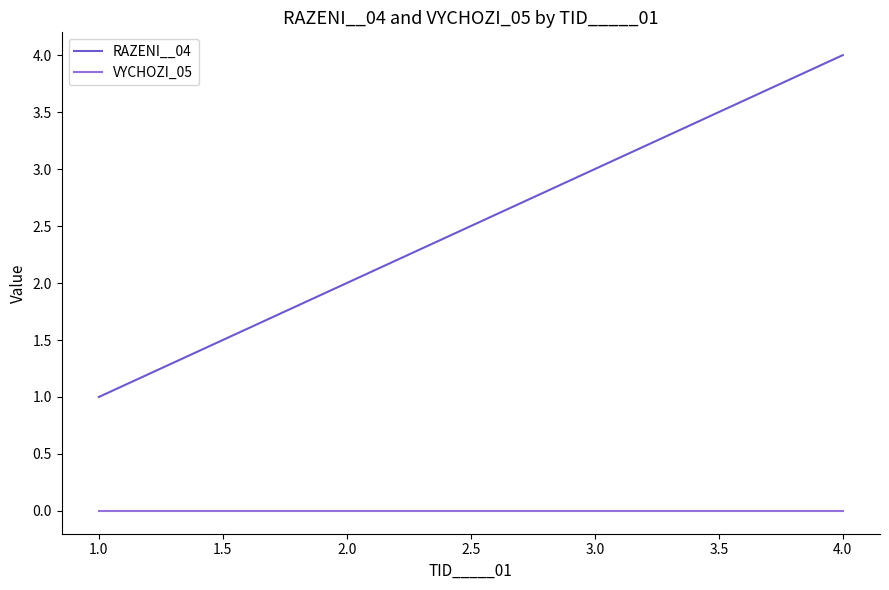

Rank the categories by RAZENI__04 value from highest to lowest.

4.0, 3.0, 2.0, 1.0